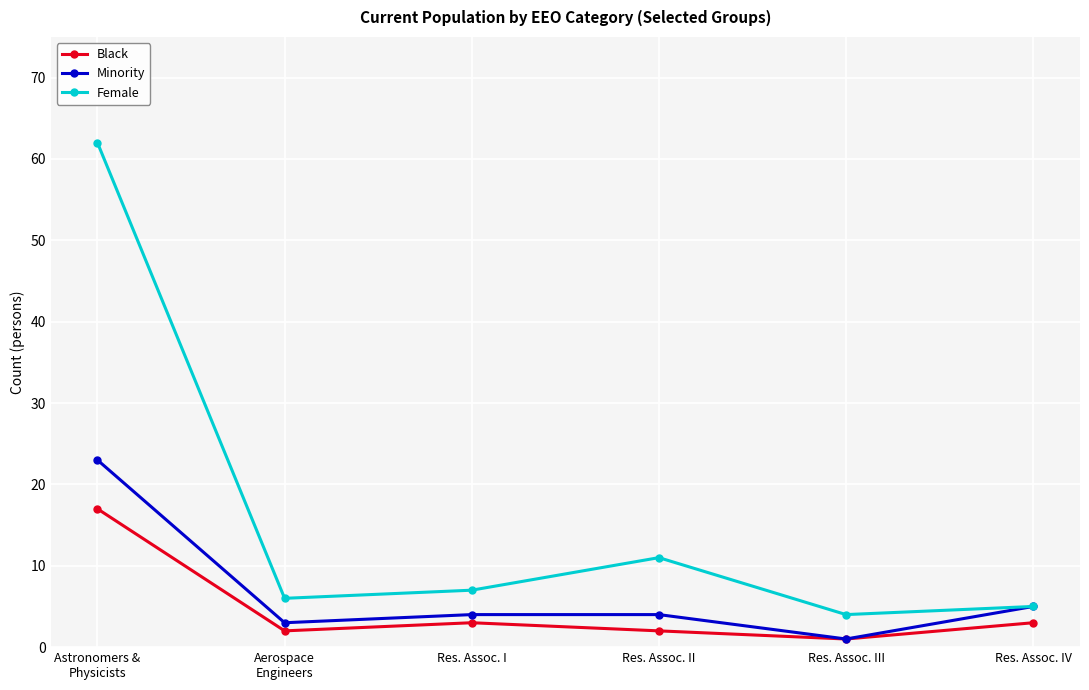

Reading right to left, transcribe all the data shown in this chart.

Black: 3	1	2	3	2	17
Minority: 5	1	4	4	3	23
Female: 5	4	11	7	6	62